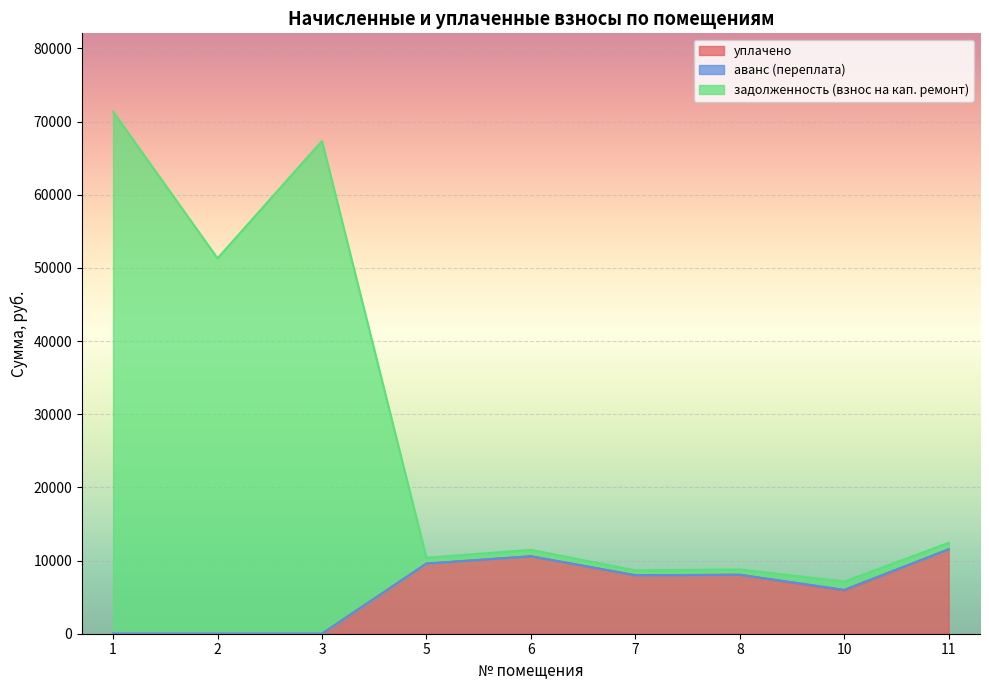

Which series has the largest total across all categories?

задолженность (взнос на кап. ремонт)